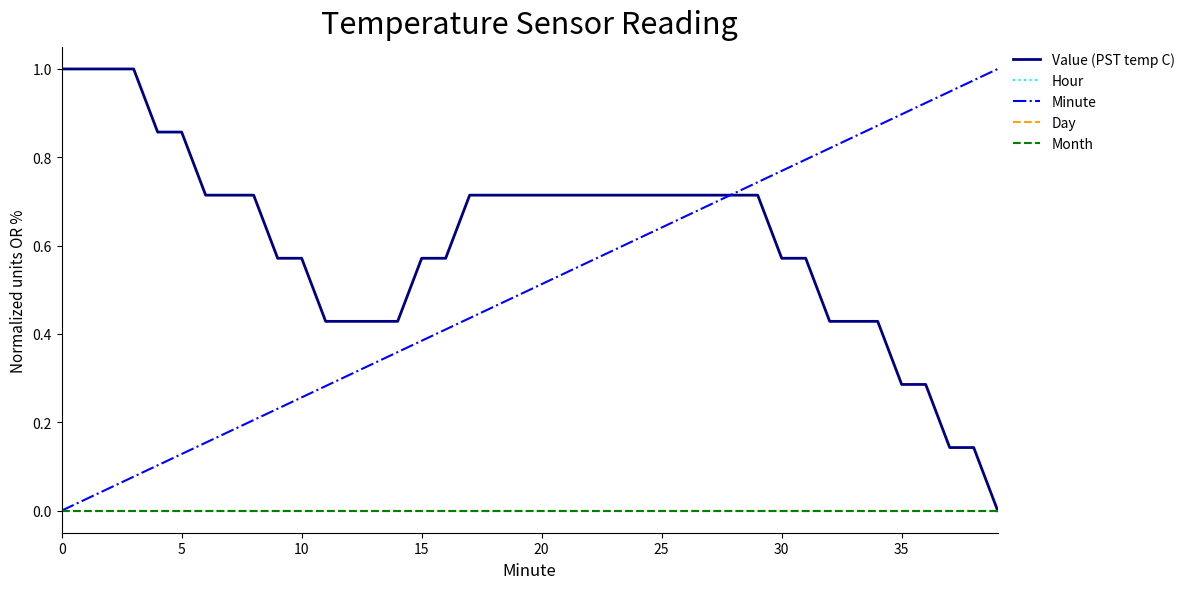

Is this an area chart (filled region under the line)?

No